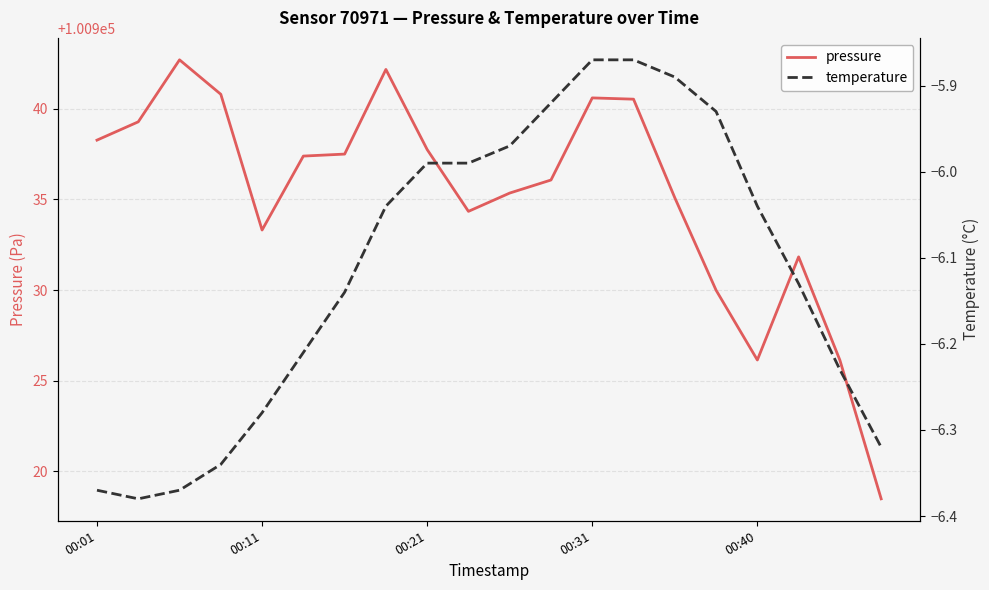

The pressure series shows 40664.7 at 00:21. True or false?

False